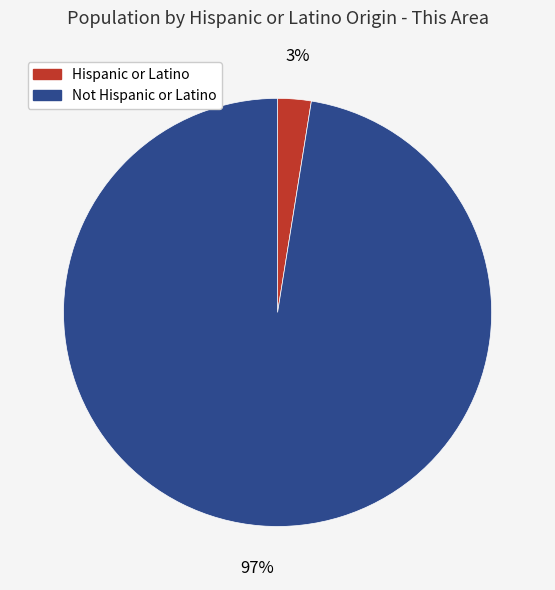

Between Not Hispanic or Latino and Hispanic or Latino, which is larger?

Not Hispanic or Latino